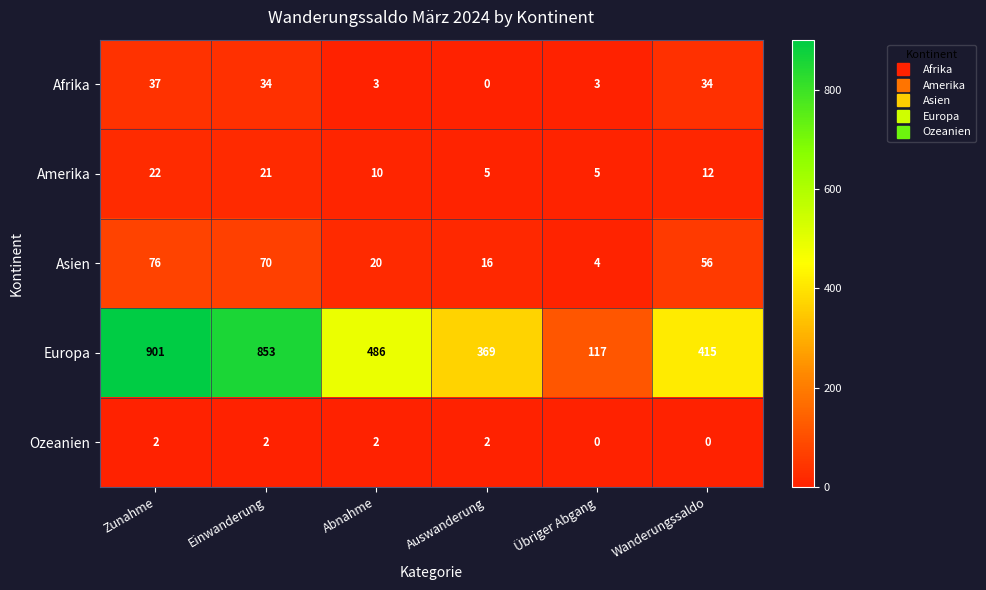

What is the spread (max minus min) of values at Einwanderung?

851